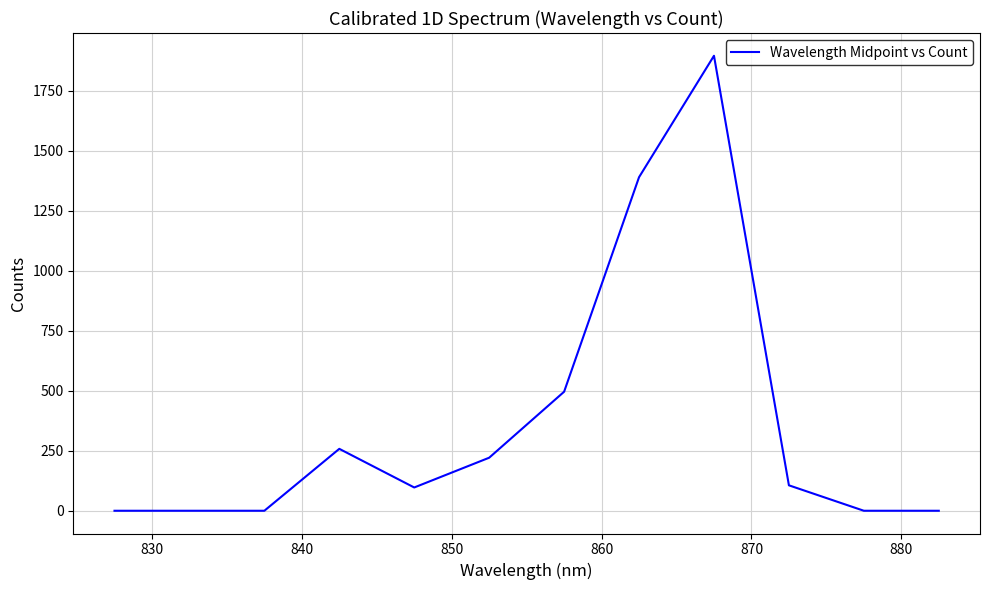

What is the greatest value displayed?

1896